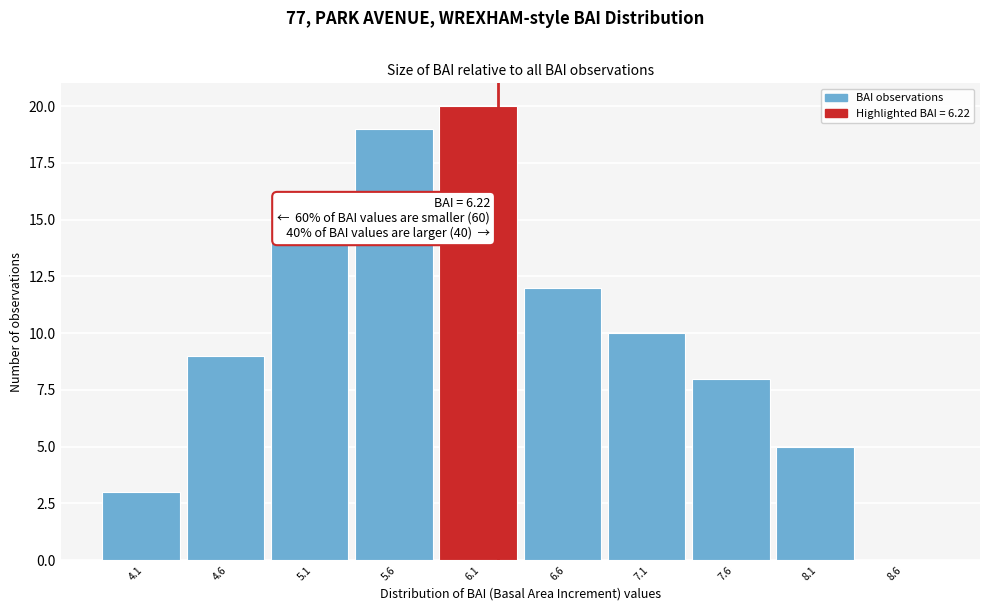

Over which range of the x-axis is the bar tallest?

5.87 to 6.37